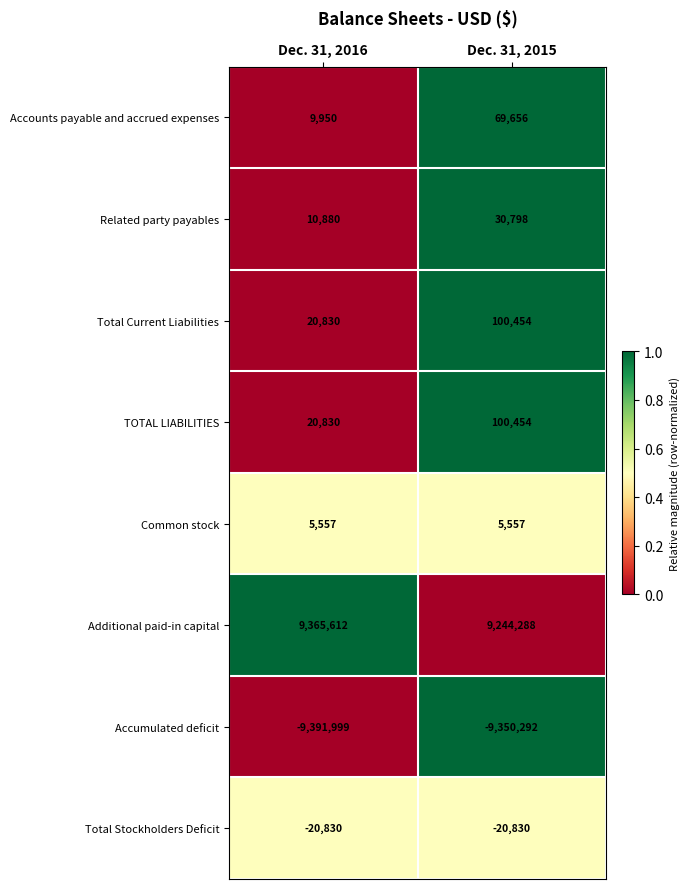

Which category has the highest value across all series?

Dec. 31, 2016